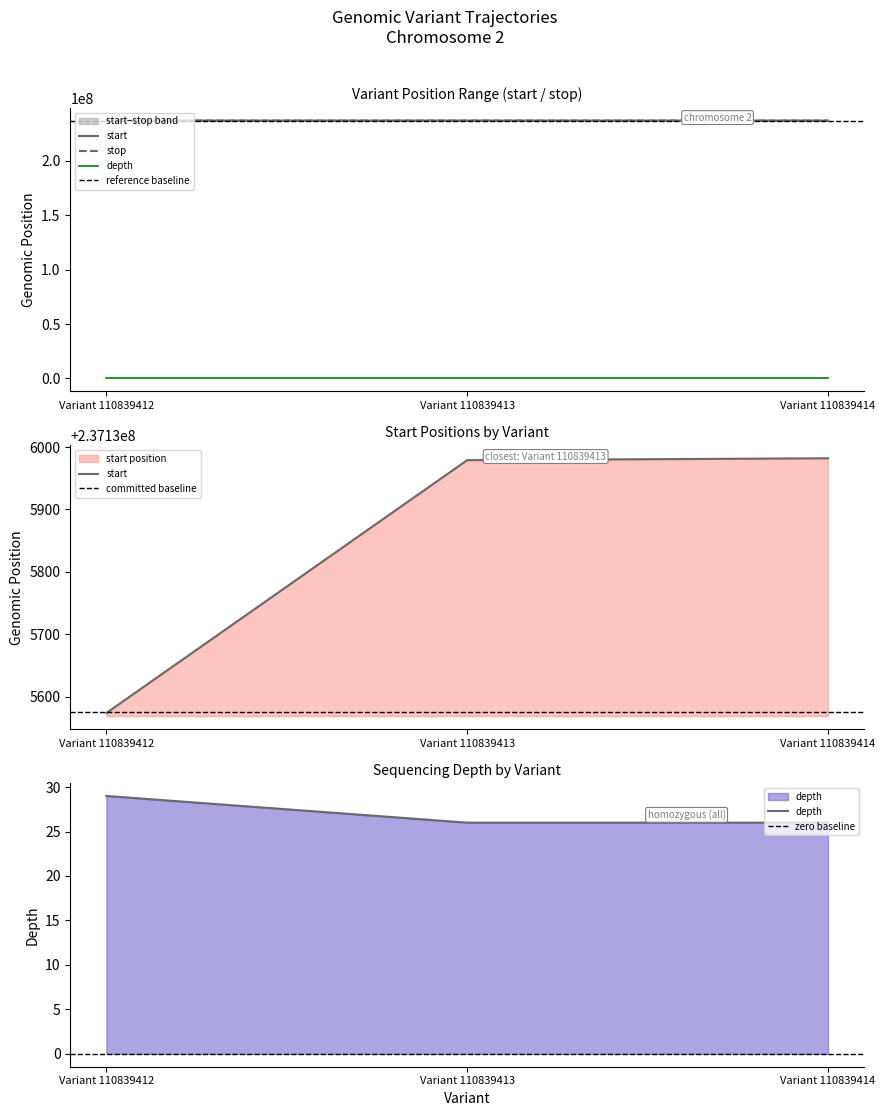

At Variant 110839413, list the series in order from smallest to largest.

depth, start, stop